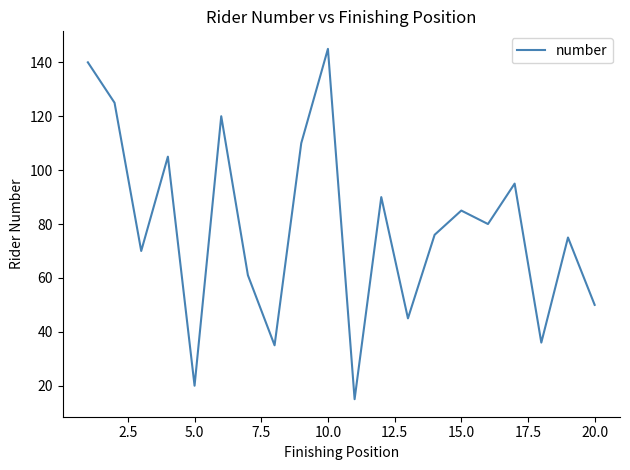

What is the smallest value displayed?

15